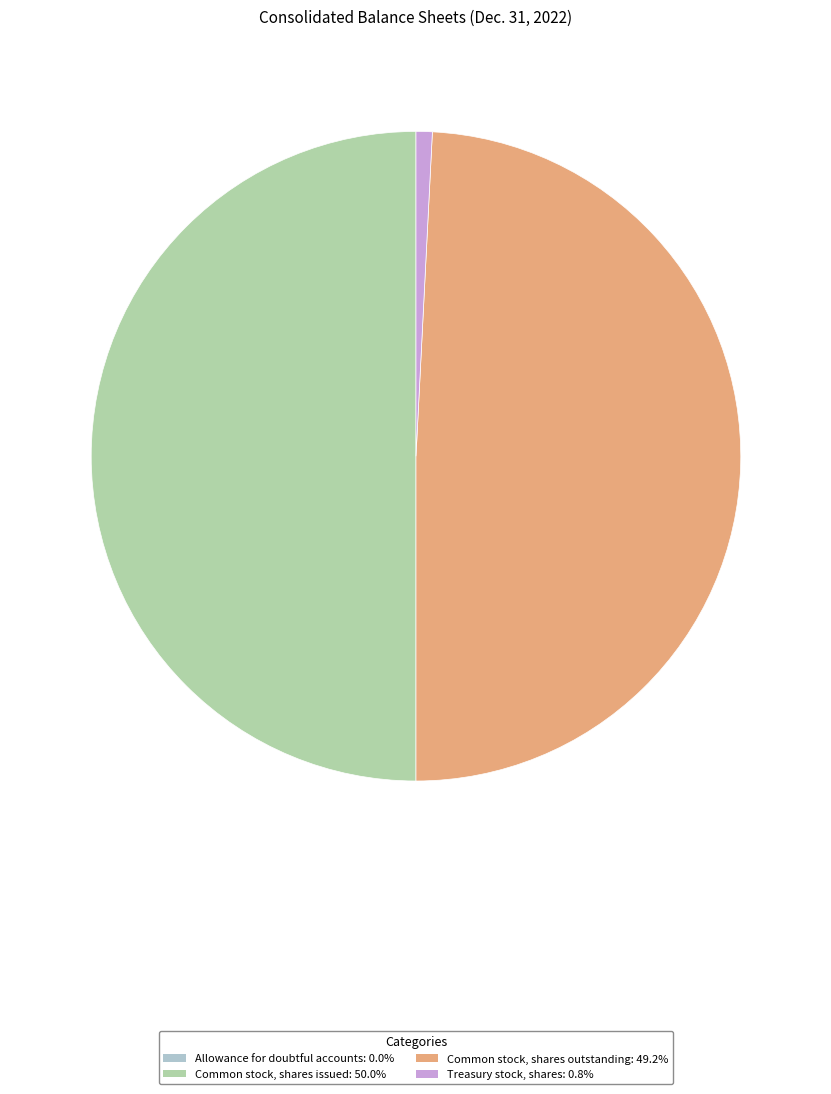

To the nearest percent, what is the difference between the Allowance for doubtful accounts and Common stock, shares outstanding slice percentages?

49%